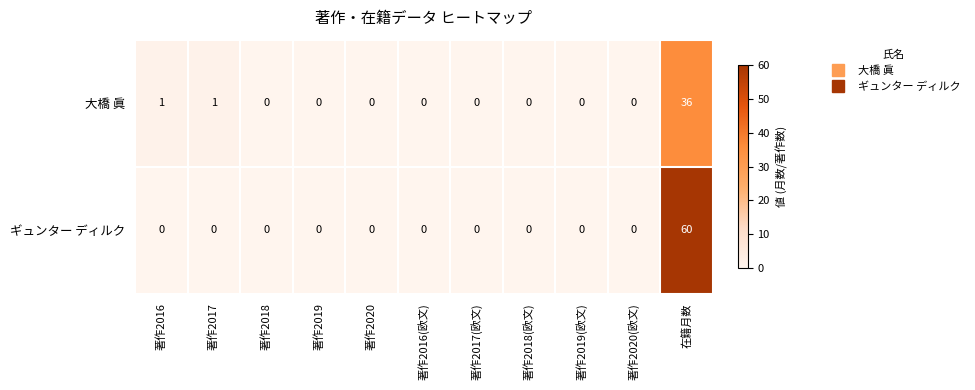

Which category has the highest value across all series?

在籍月数